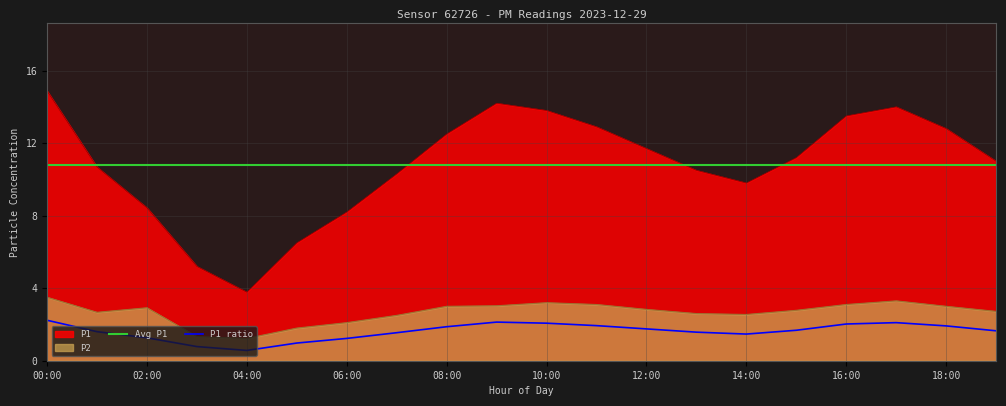

How many lines are shown in the chart?

2